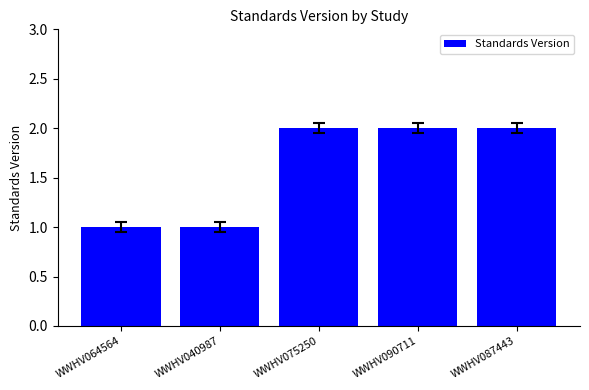

Approximately how many times larger is the value at WWHV040987 compared to WWHV090711?

0.5